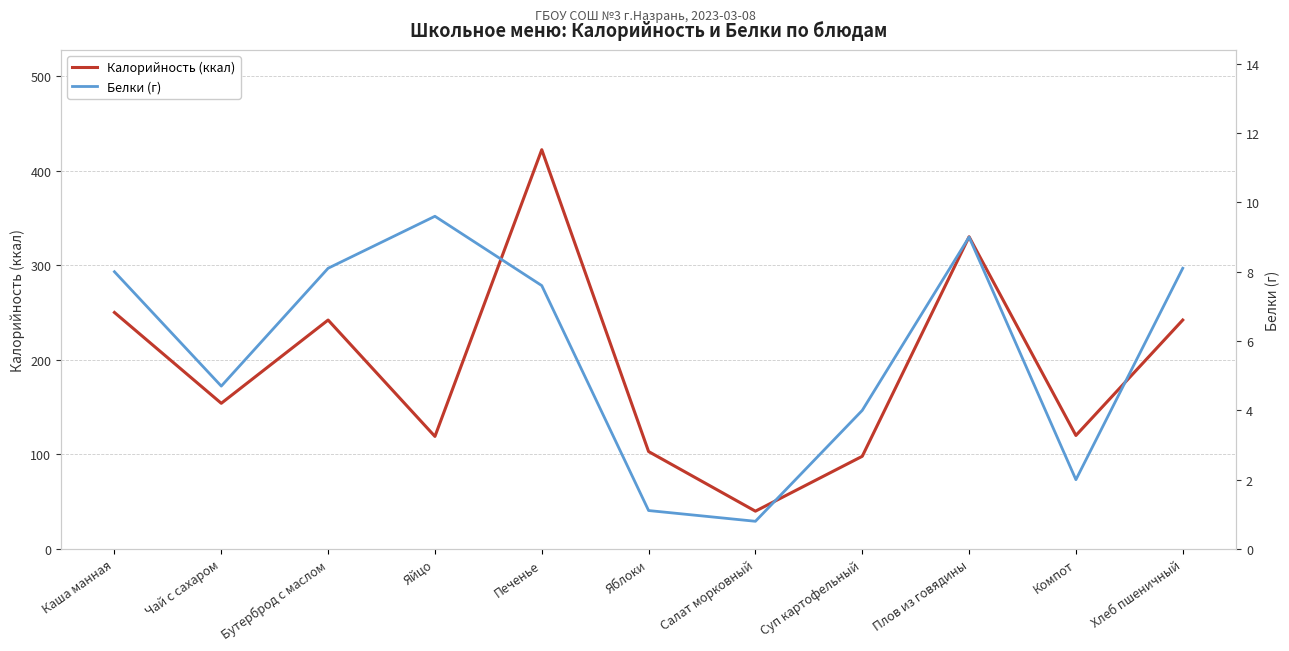

True or false: Калорийность (ккал) and Белки (г) cross at least once.

False